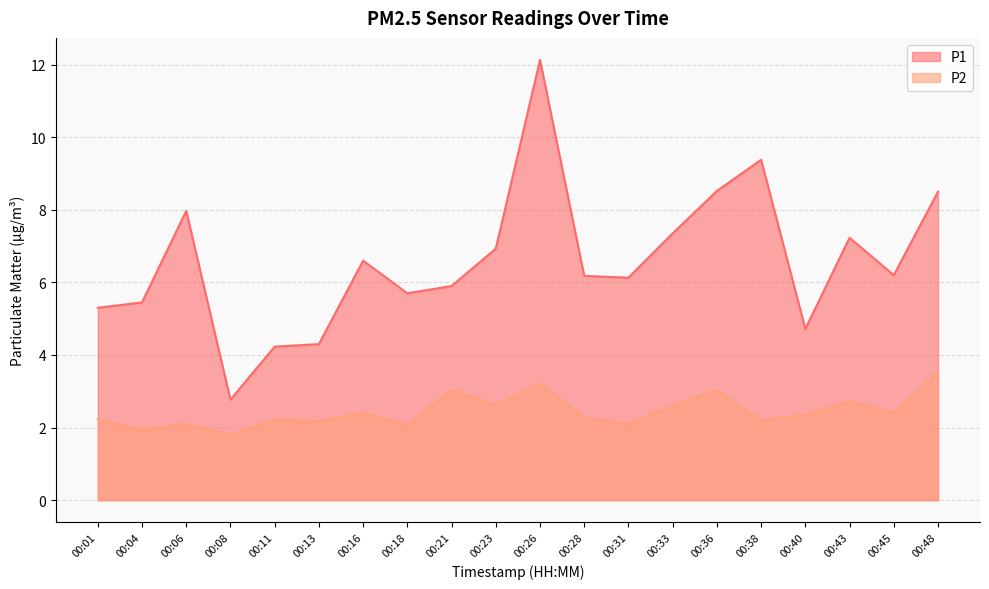

Reading left to right, list all the values displayed in this chart.

P1: 00:01=5.3	00:04=5.5	00:06=8.0	00:08=2.8	00:11=4.2	00:13=4.3	00:16=6.6	00:18=5.7	00:21=5.9	00:23=6.9	00:26=12.1	00:28=6.2	00:31=6.1	00:33=7.3	00:36=8.5	00:38=9.4	00:40=4.7	00:43=7.2	00:45=6.2	00:48=8.5
P2: 00:01=2.2	00:04=1.9	00:06=2.1	00:08=1.8	00:11=2.2	00:13=2.2	00:16=2.4	00:18=2.1	00:21=3.0	00:23=2.6	00:26=3.2	00:28=2.3	00:31=2.1	00:33=2.6	00:36=3.0	00:38=2.2	00:40=2.4	00:43=2.7	00:45=2.4	00:48=3.5